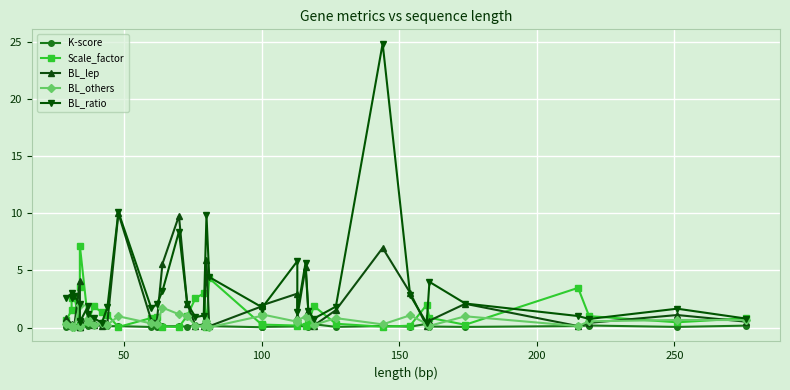

What is the sum of all BL_others values?

23.7